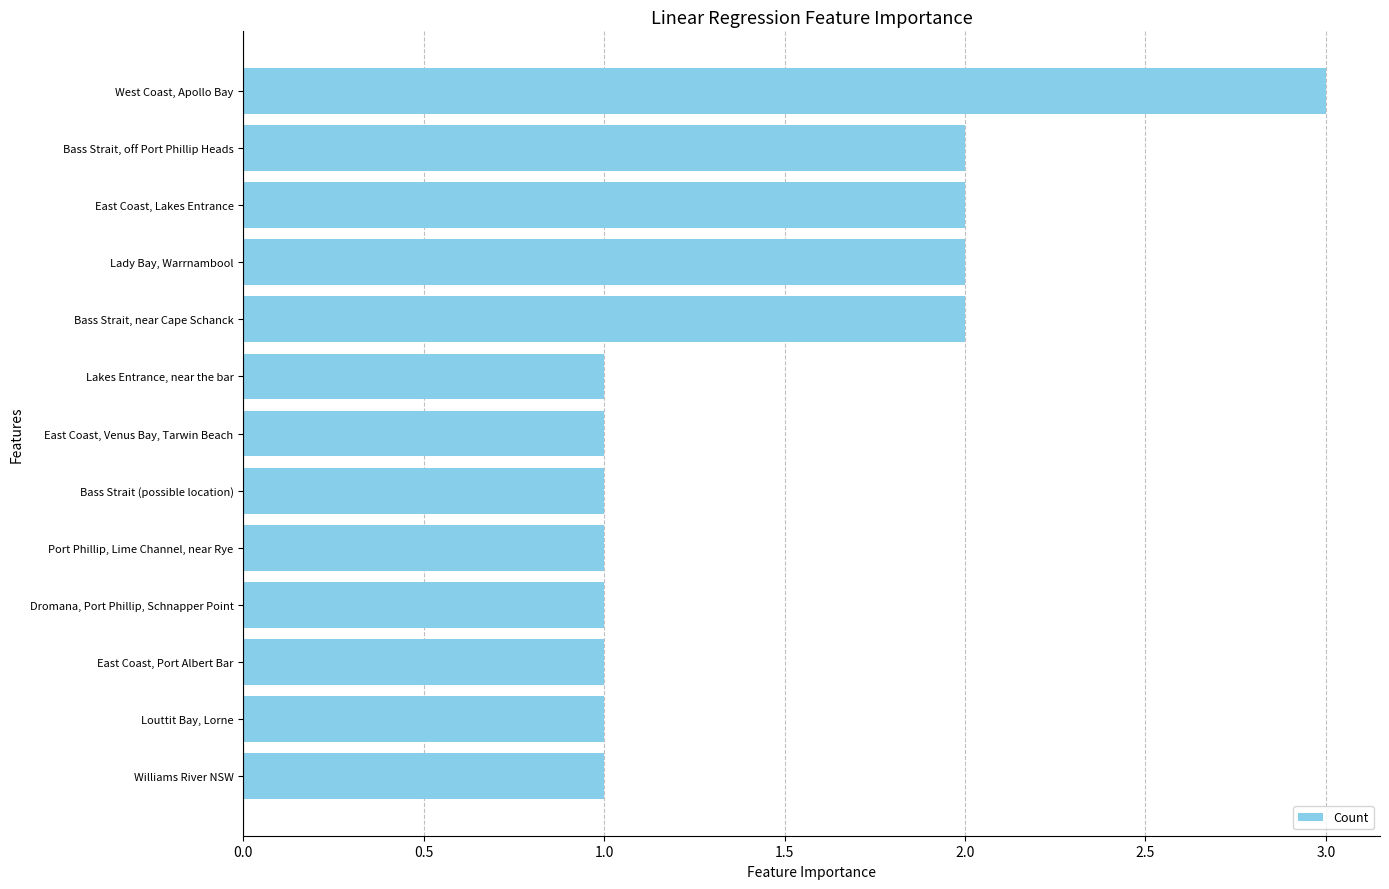

True or false: the data shows 1 at East Coast, Lakes Entrance.

False